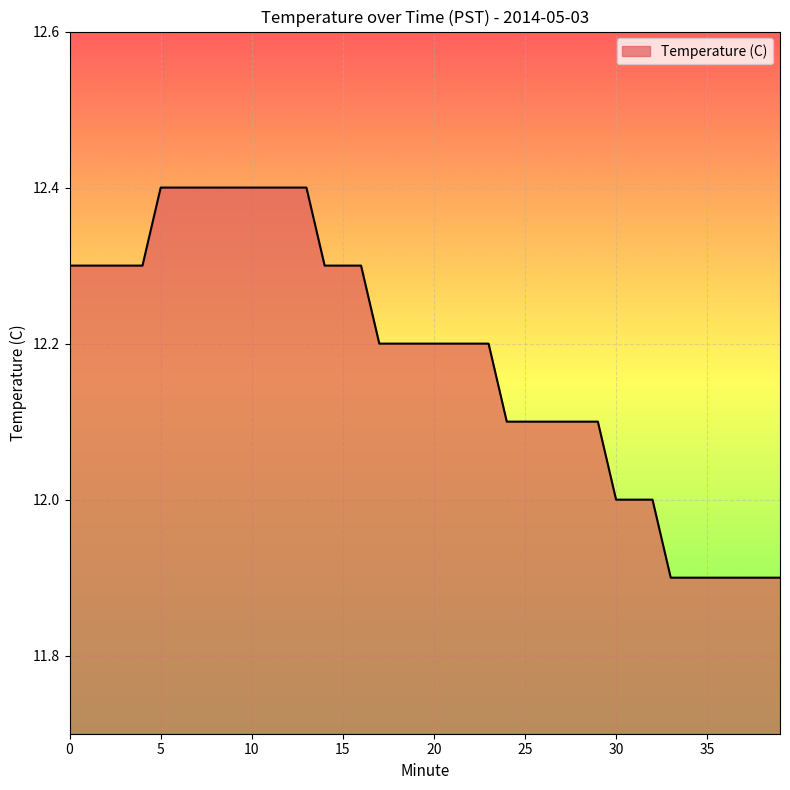

What is the minimum value shown in the chart?

11.9